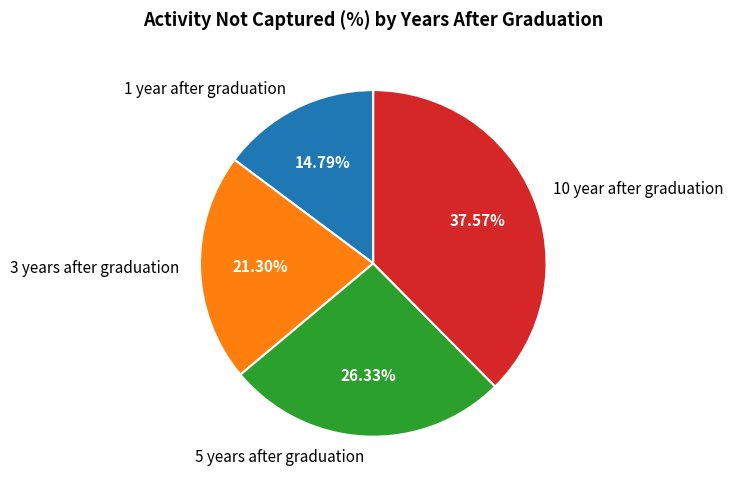

To the nearest percent, what portion does 3 years after graduation represent?

21%